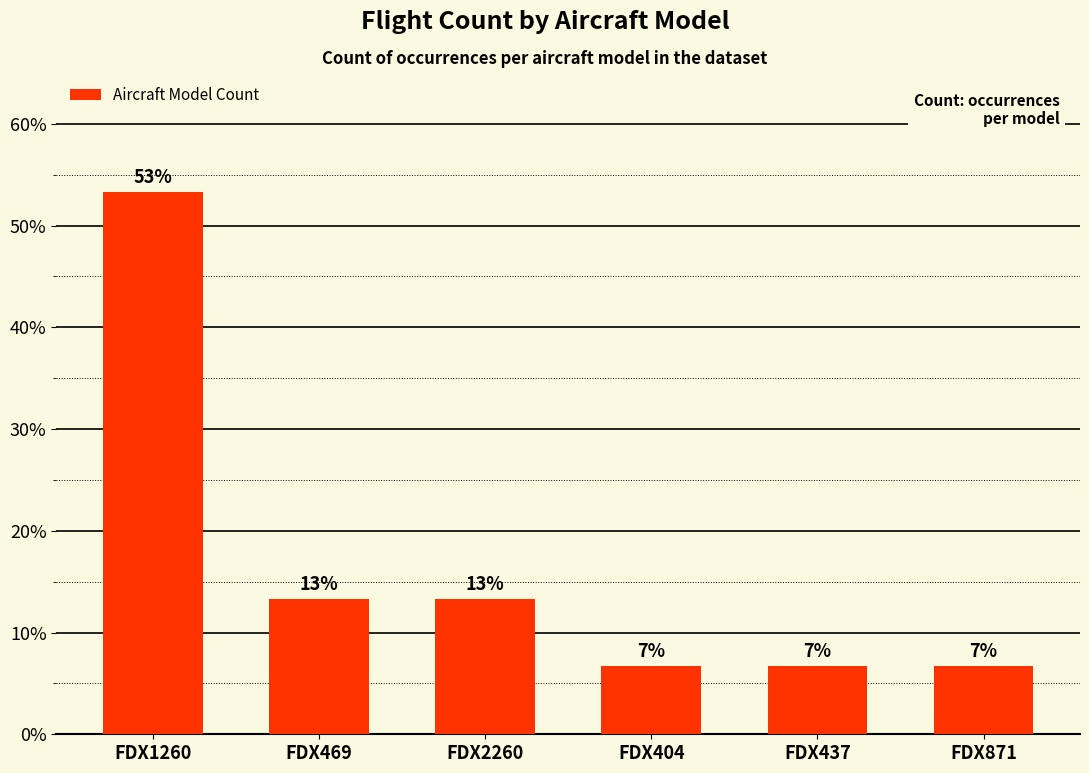

Is it true that the value at FDX437 is 11.2?

False